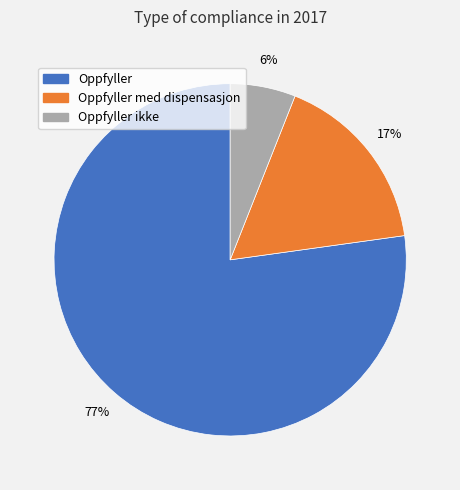

Is there a majority slice in this chart?

Yes